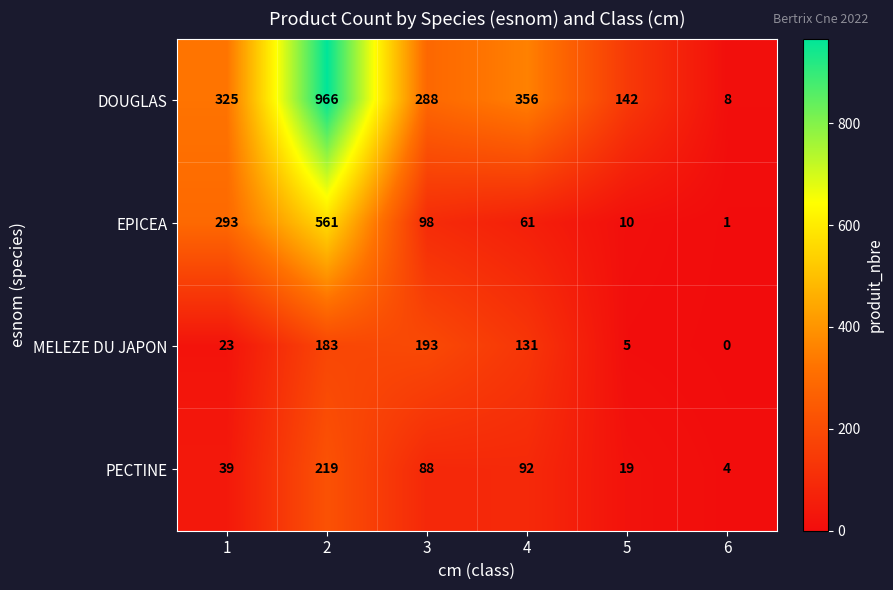

Is it true that EPICEA equals 142 at 3?

False